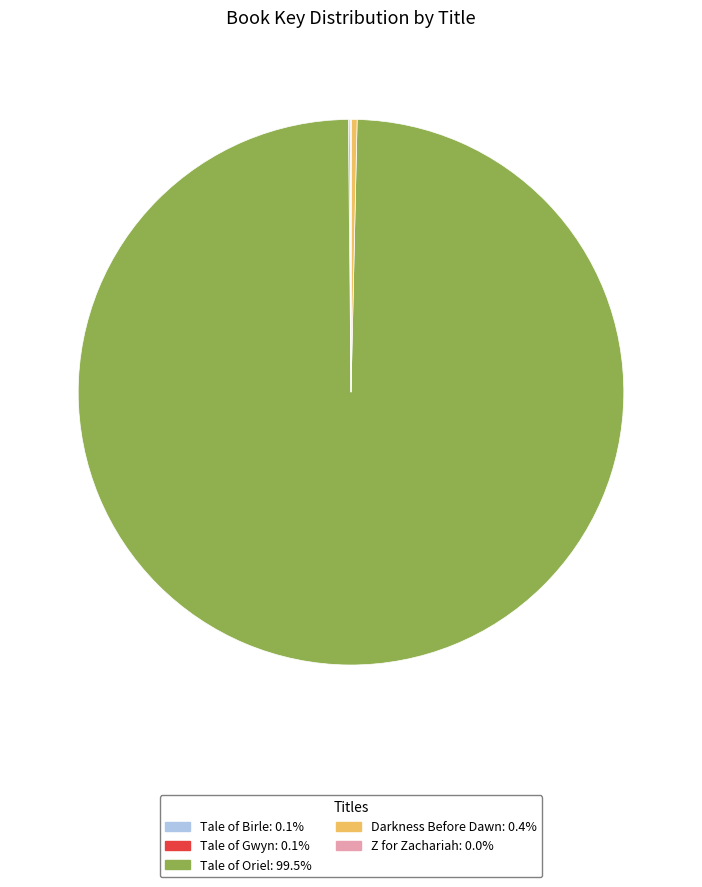

What is the ratio of the value at Tale of Oriel to the value at Darkness Before Dawn?

279.3